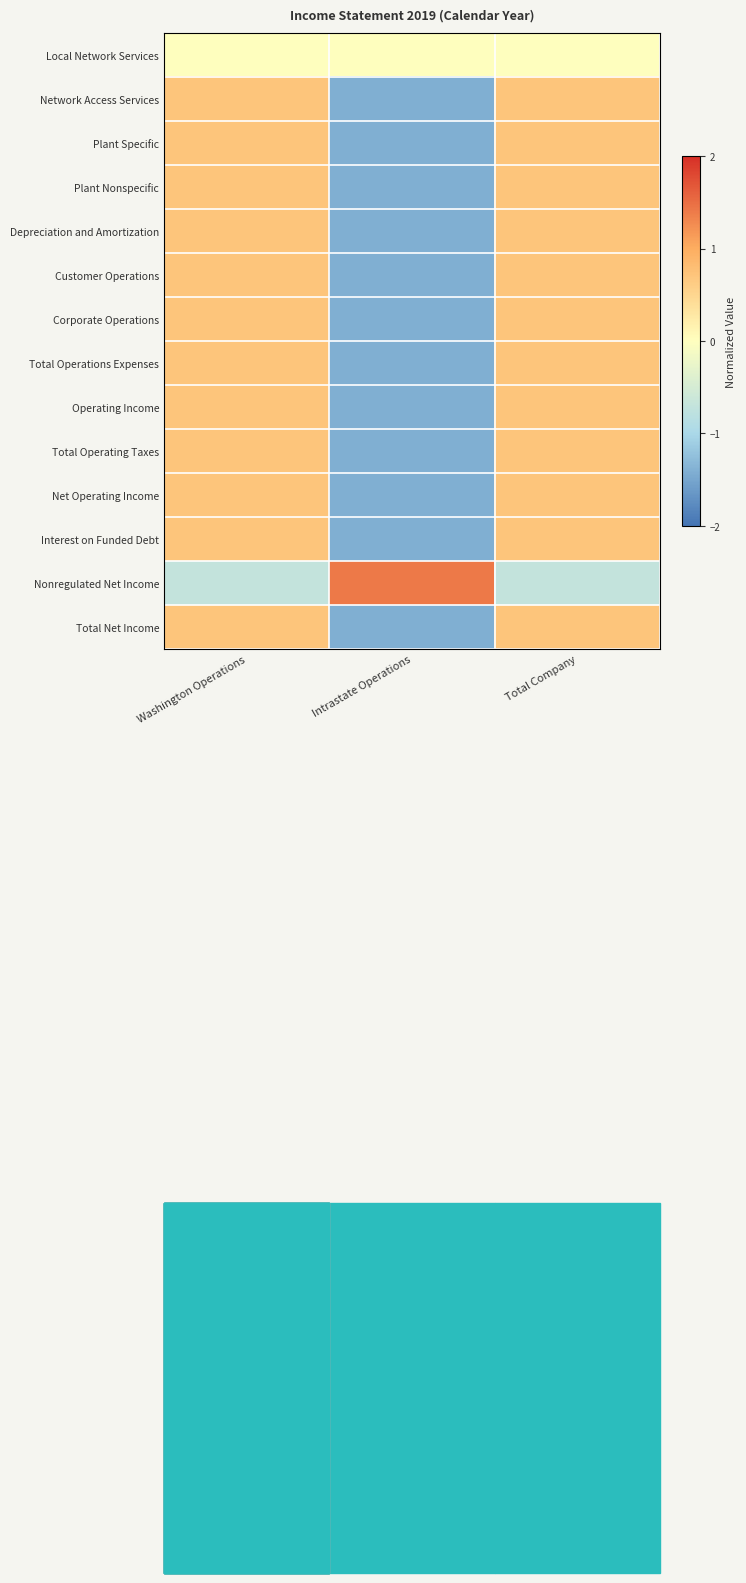

At Intrastate Operations, list the series in order from largest to smallest.

Nonregulated Net Income, Local Network Services, Customer Operations, Network Access Services, Plant Specific, Plant Nonspecific, Depreciation and Amortization, Corporate Operations, Interest on Funded Debt, Operating Income, Total Operating Taxes, Net Operating Income, Total Net Income, Total Operations Expenses